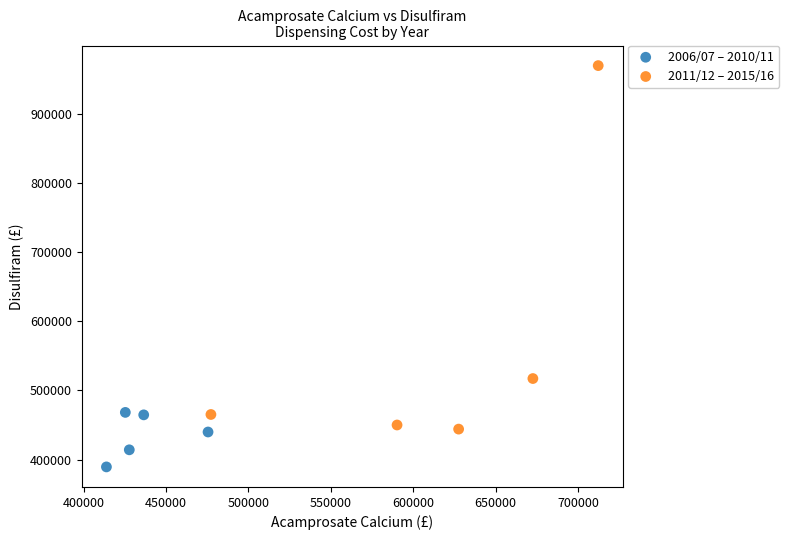

Which series reaches the maximum Y coordinate?

2011/12 – 2015/16